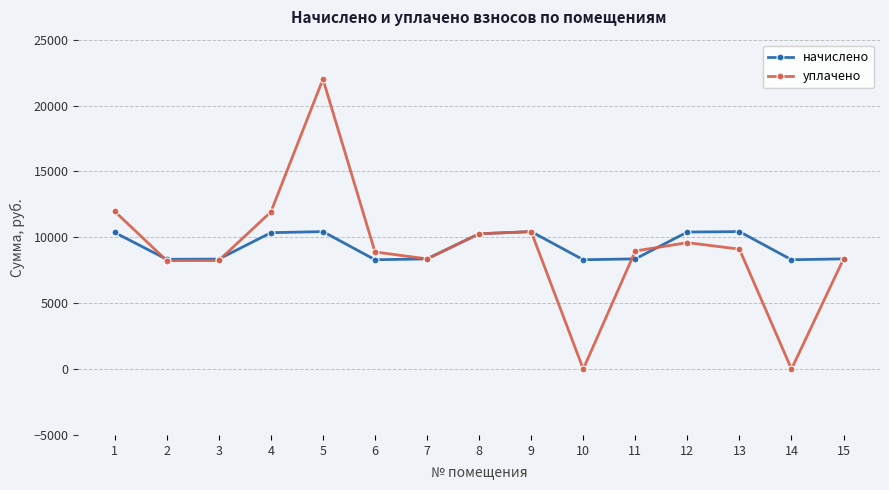

What is the difference between the уплачено values at 15 and 8?

1904.4